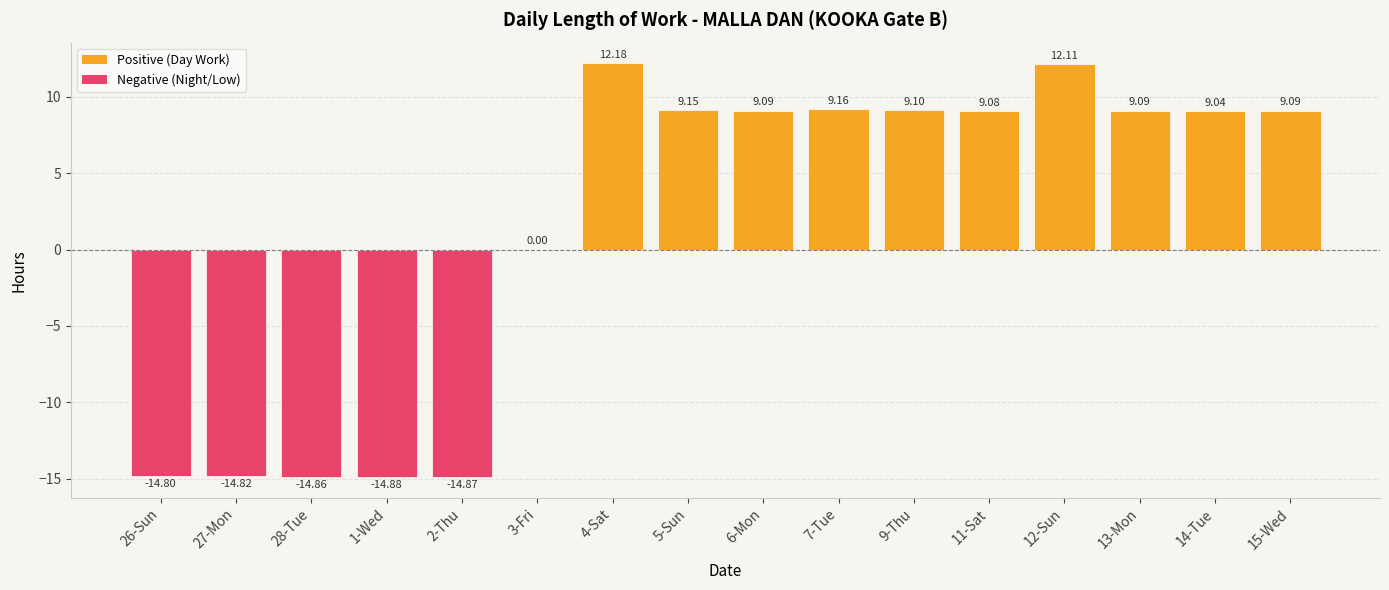

True or false: the data shows 0.0 at 3-Fri.

True